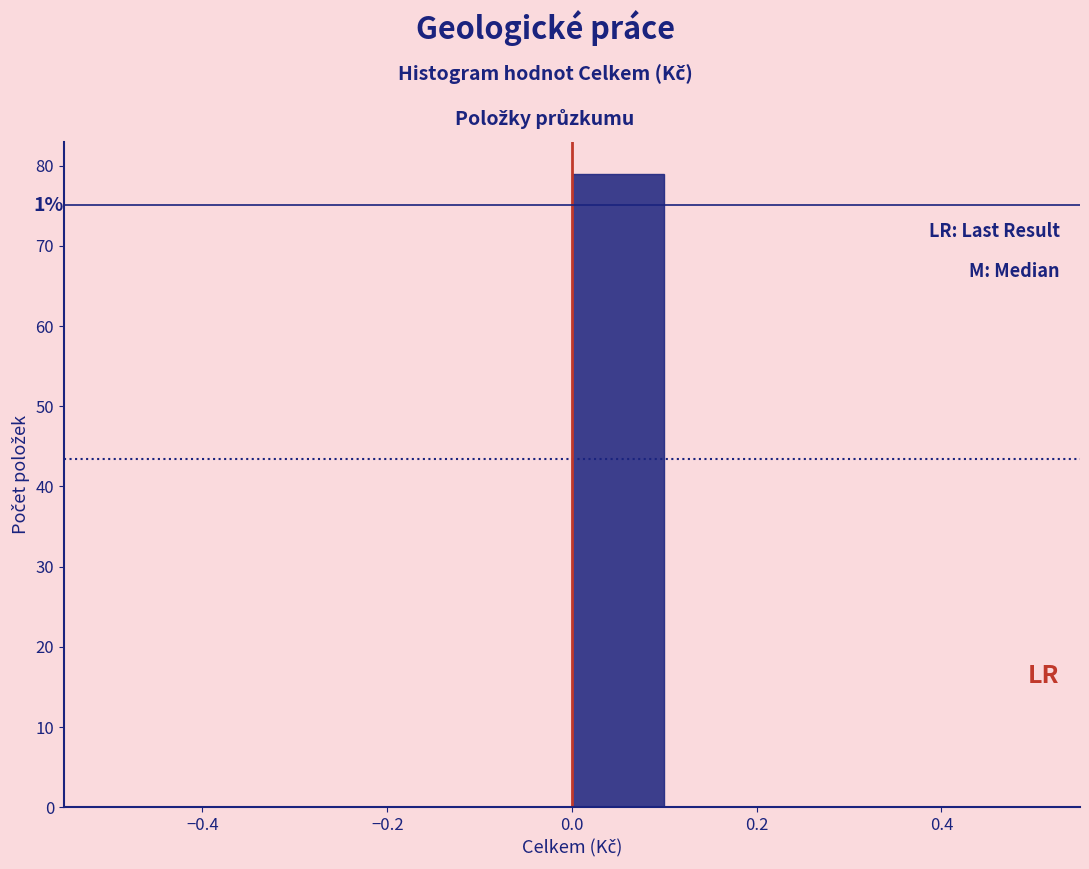

Which range on the x-axis has the tallest bar?

0.0 to 0.1